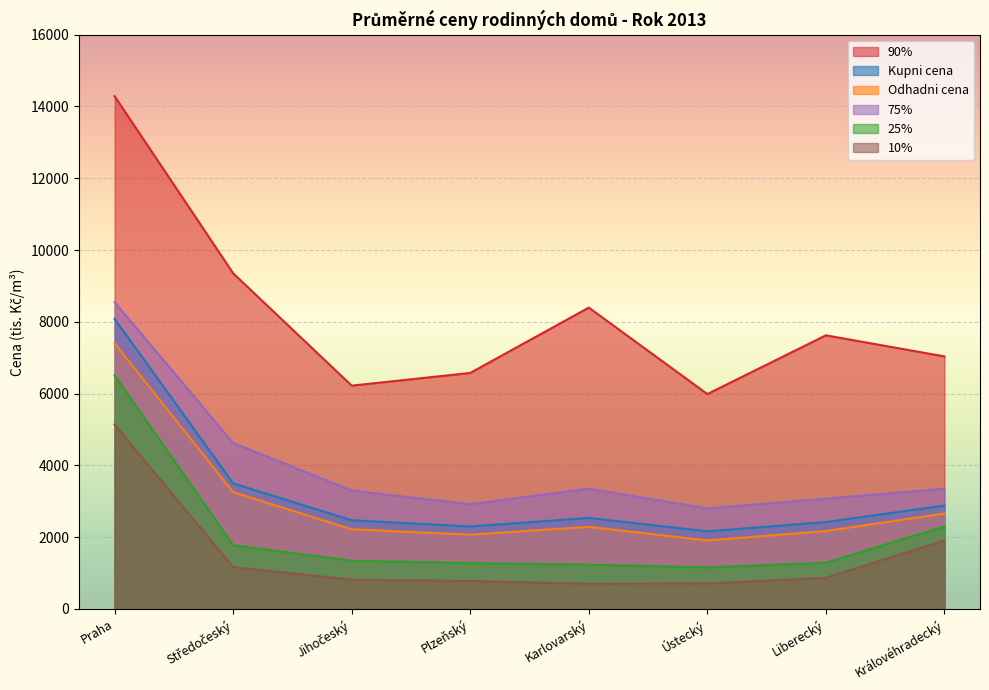

True or false: 90% and 10% cross at least once.

False